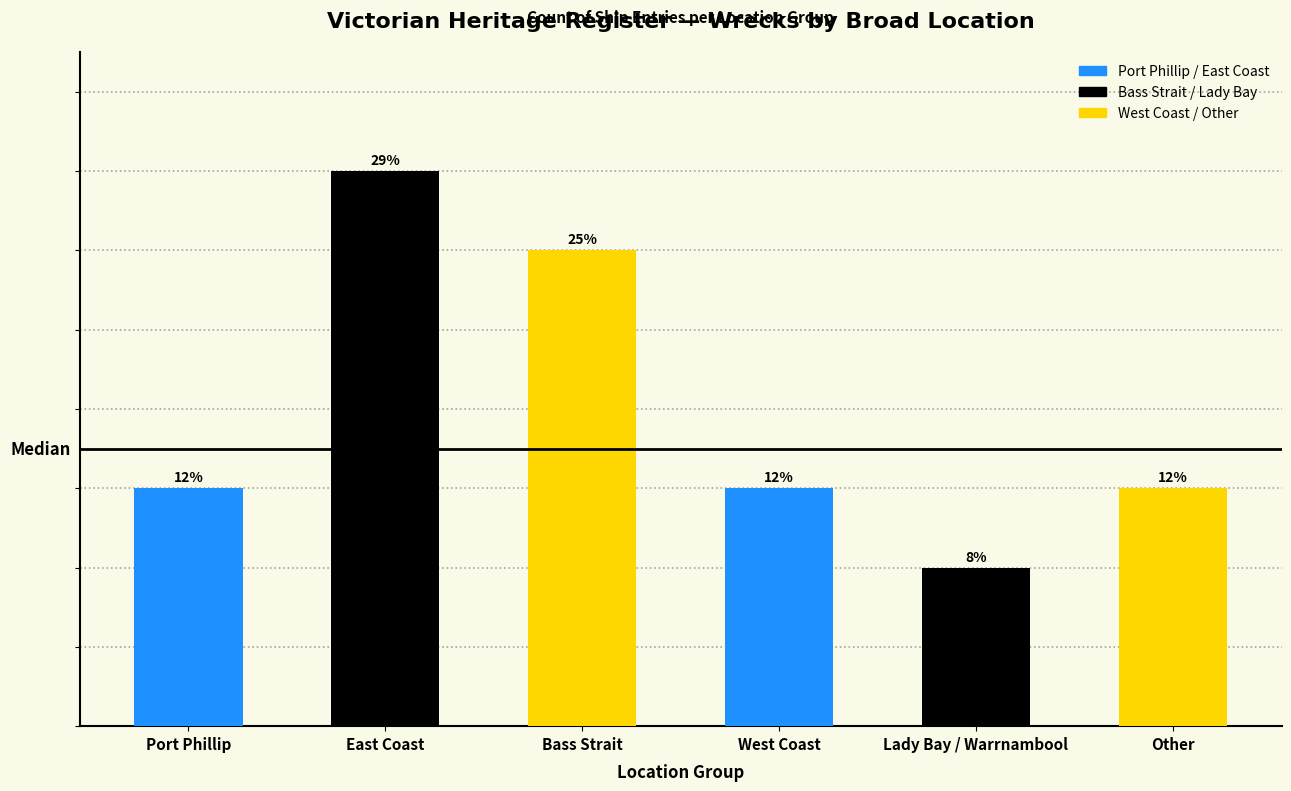

Where does the data first go above 3?

East Coast